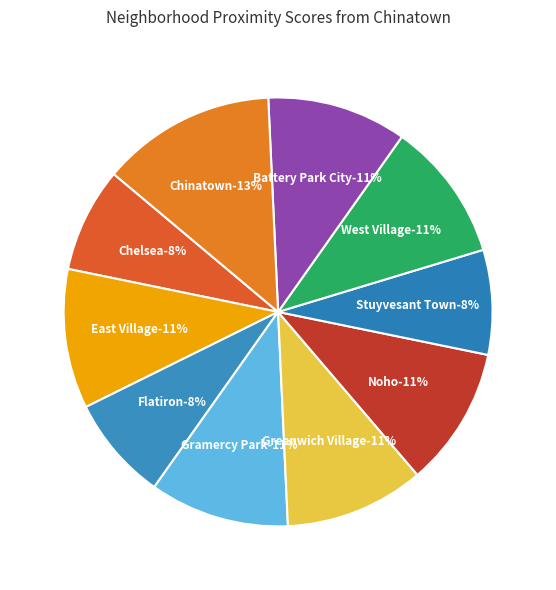

What is the ratio of the value at Battery Park City to the value at West Village?

1.0